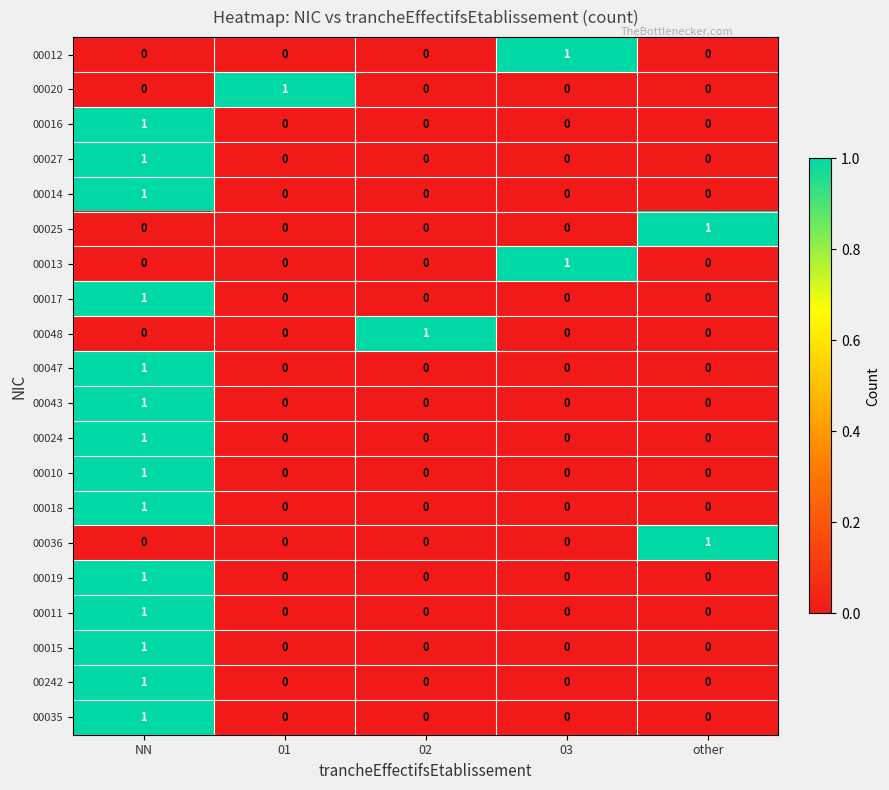

At how many categories does at least one series exceed 0?

5